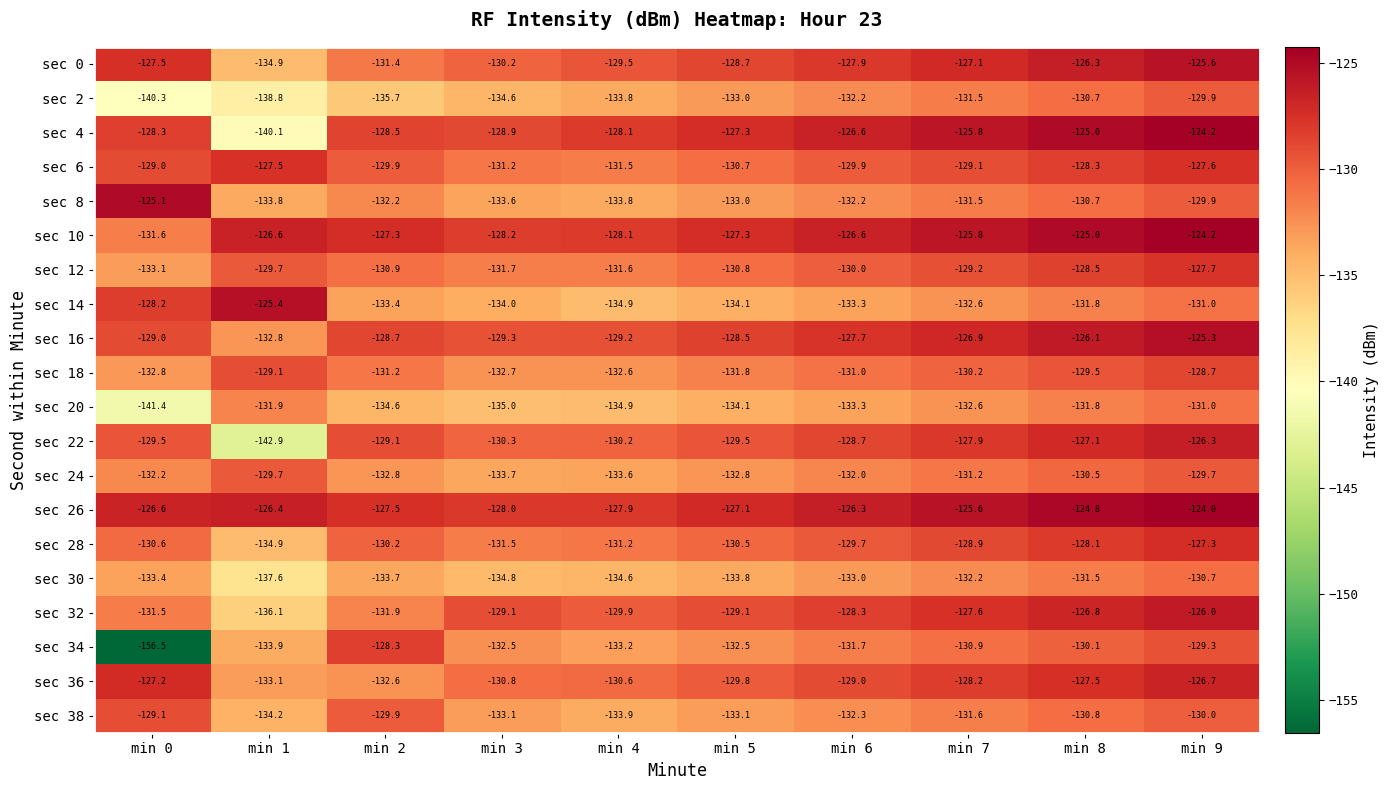

What is the sum of the sec 32 values at min 0 and min 9?

-257.5